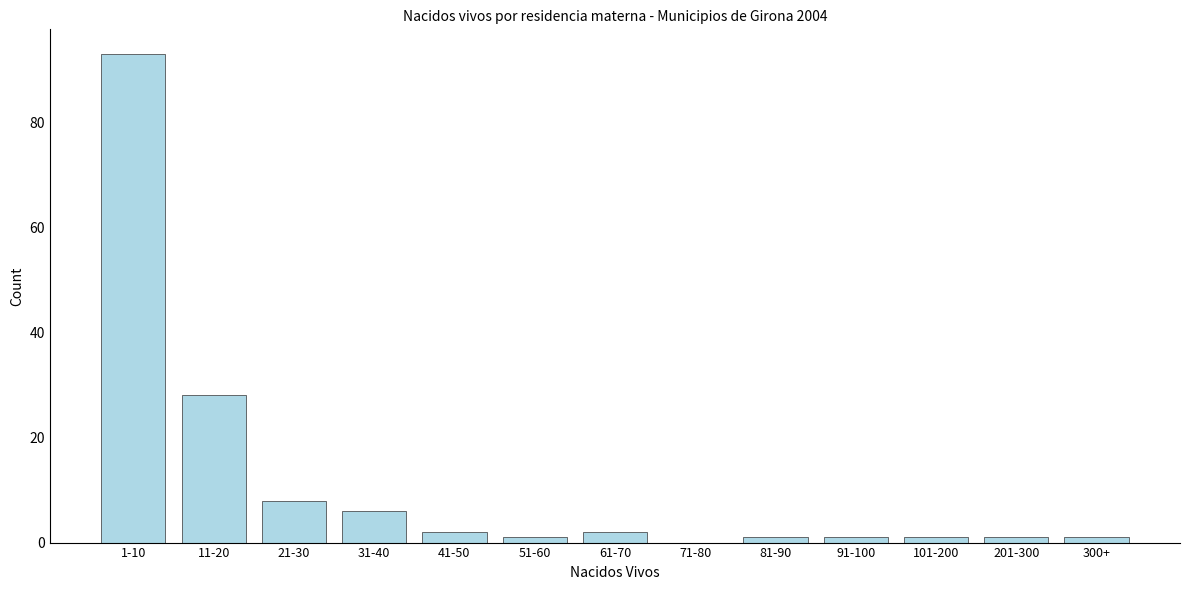

Reading left to right, list all the values displayed in this chart.

1-10=93	11-20=28	21-30=8	31-40=6	41-50=2	51-60=1	61-70=2	71-80=0	81-90=1	91-100=1	101-200=1	201-300=1	300+=1